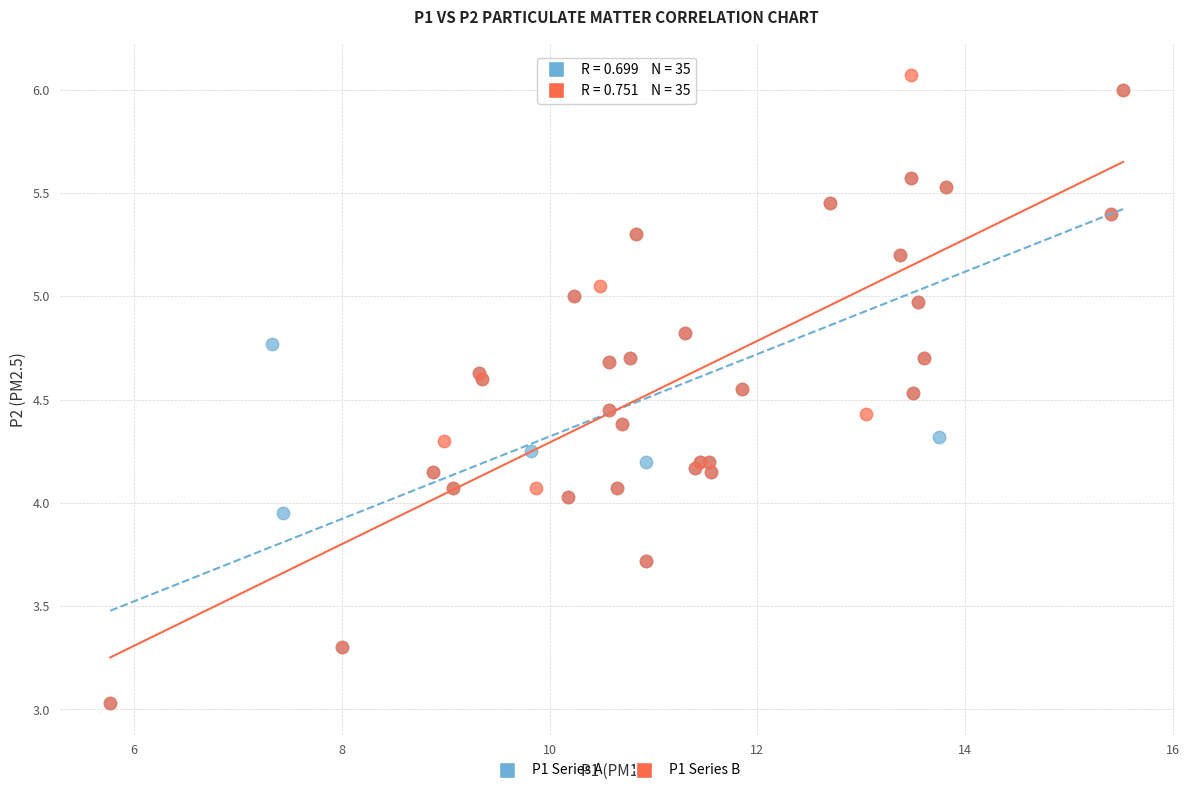

What are all the series names shown in the legend?

P1 Series A, P1 Series B